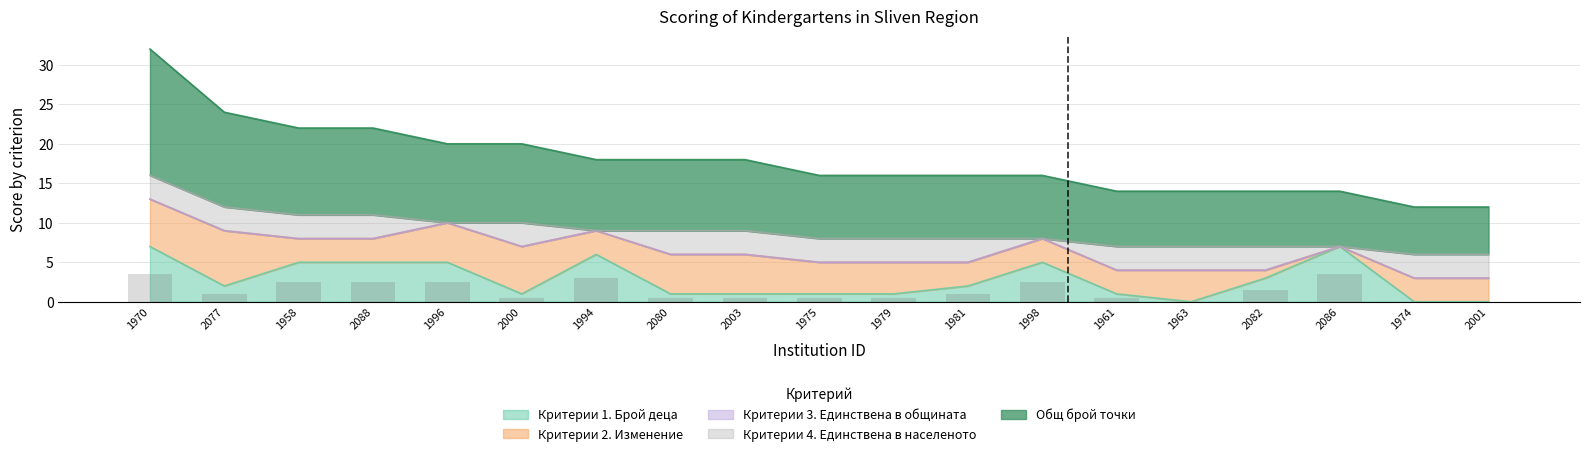

Reading left to right, transcribe all the data shown in this chart.

Критерии 1. Брой деца: 1970=7	2077=2	1958=5	2088=5	1996=5	2000=1	1994=6	2080=1	2003=1	1975=1	1979=1	1981=2	1998=5	1961=1	1963=0	2082=3	2086=7	1974=0	2001=0
Критерии 2. Изменение: 1970=6	2077=7	1958=3	2088=3	1996=5	2000=6	1994=3	2080=5	2003=5	1975=4	1979=4	1981=3	1998=3	1961=3	1963=4	2082=1	2086=0	1974=3	2001=3
Критерии 3. Единствена в общината: 1970=0	2077=0	1958=0	2088=0	1996=0	2000=0	1994=0	2080=0	2003=0	1975=0	1979=0	1981=0	1998=0	1961=0	1963=0	2082=0	2086=0	1974=0	2001=0
Критерии 4. Единствена в населеното: 1970=3	2077=3	1958=3	2088=3	1996=0	2000=3	1994=0	2080=3	2003=3	1975=3	1979=3	1981=3	1998=0	1961=3	1963=3	2082=3	2086=0	1974=3	2001=3
Общ брой точки: 1970=16	2077=12	1958=11	2088=11	1996=10	2000=10	1994=9	2080=9	2003=9	1975=8	1979=8	1981=8	1998=8	1961=7	1963=7	2082=7	2086=7	1974=6	2001=6